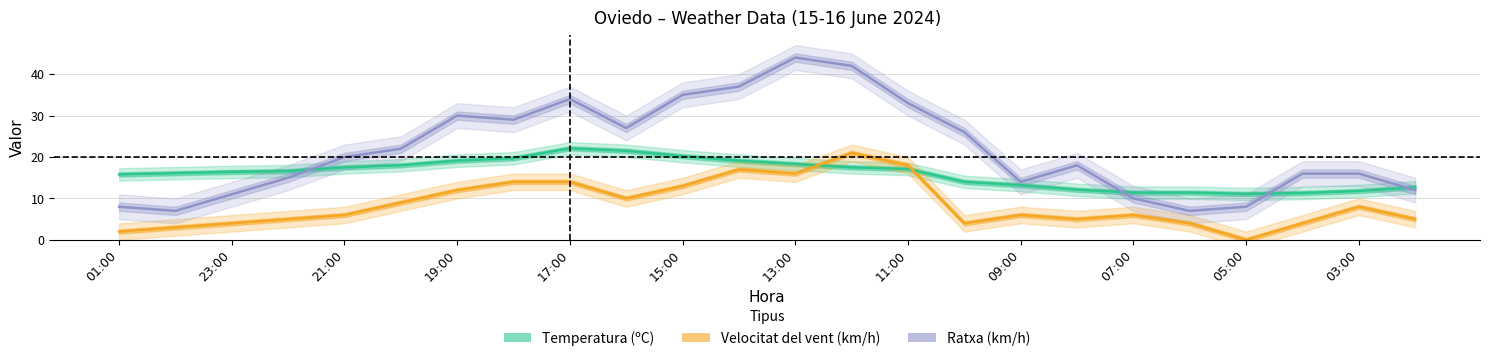

At which category is the sum across all series the highest?

13